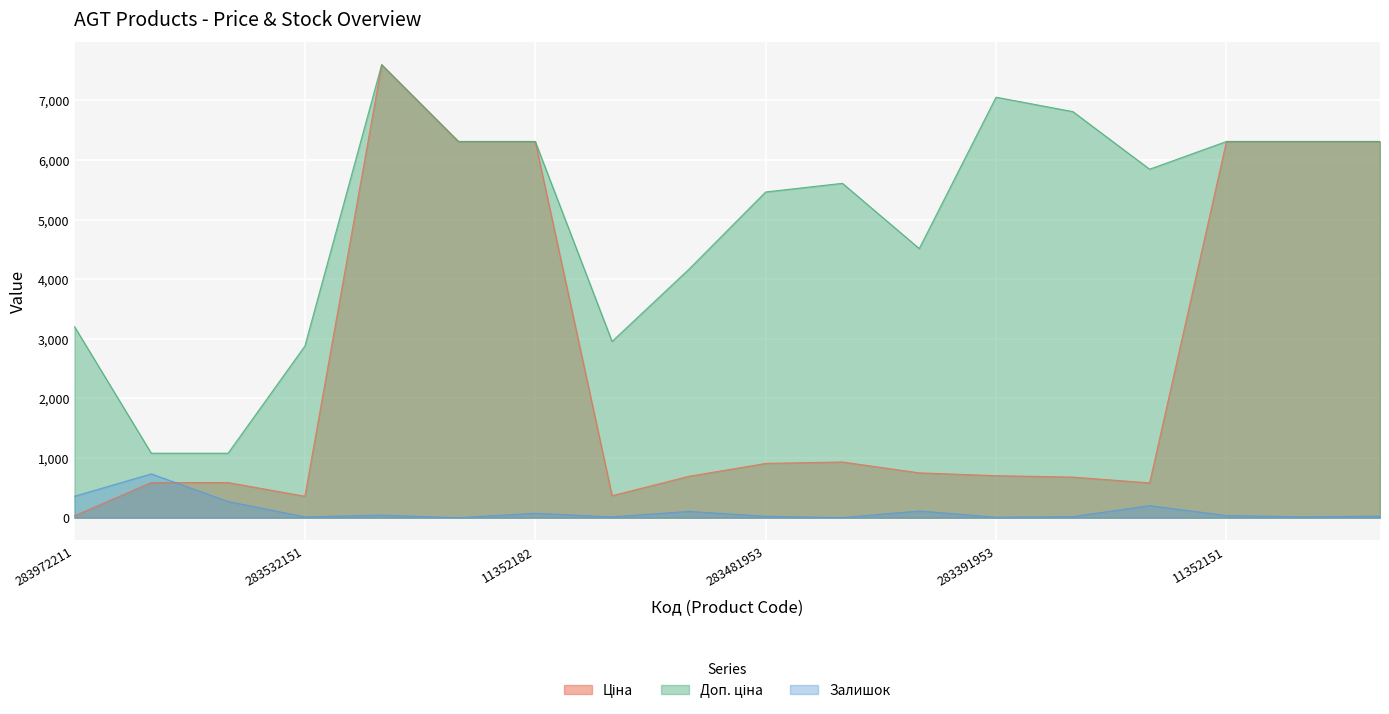

The value of Ціна at 283331953 is 348.9. True or false?

False